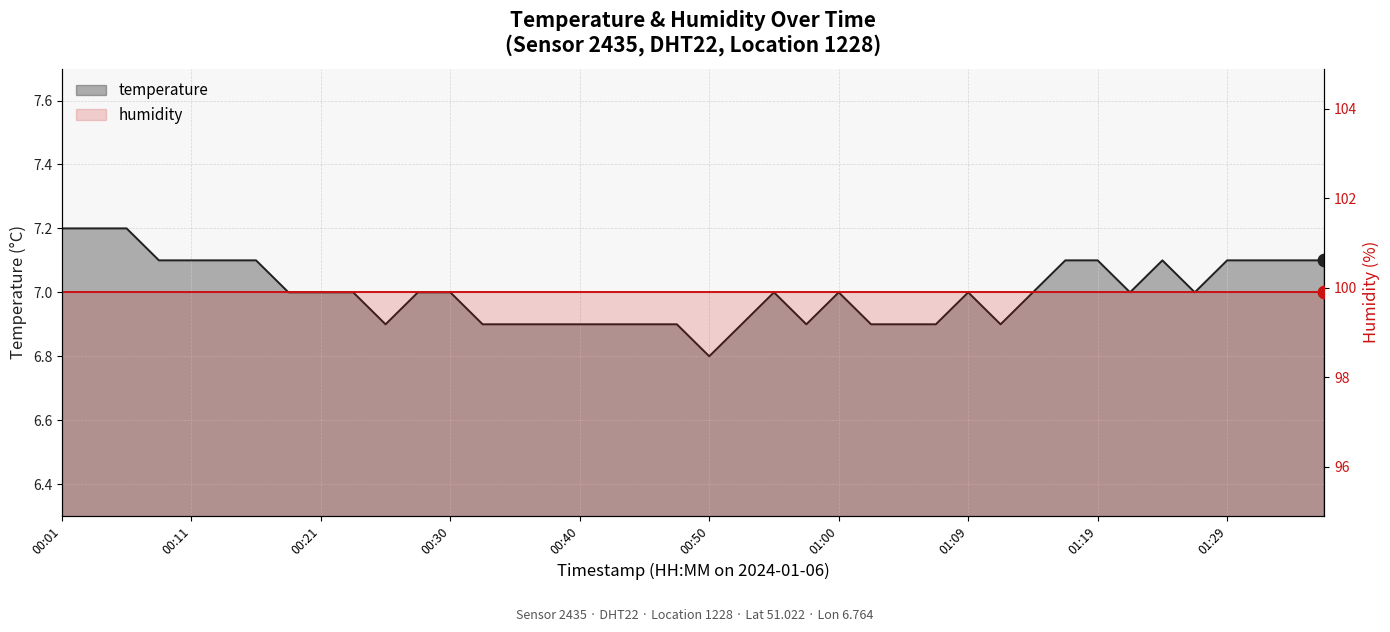

Which has a higher value, 01:05 or 00:33?

01:05